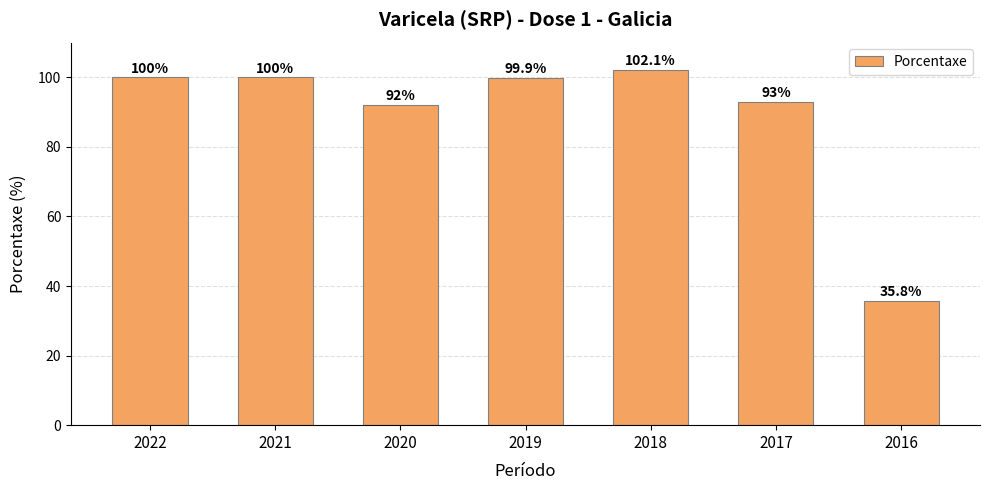

Reading left to right, what are all the values shown in this chart?

2022=100.0	2021=100.0	2020=92.0	2019=99.9	2018=102.1	2017=93.0	2016=35.8